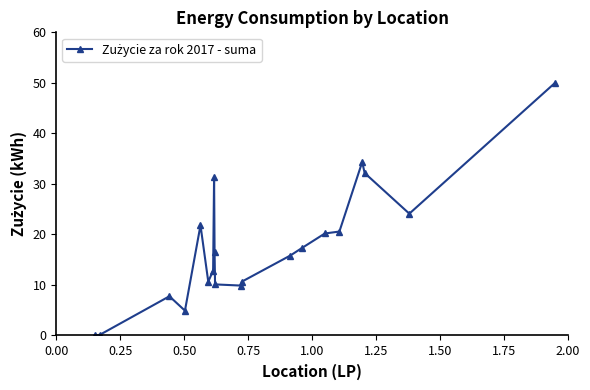

What is the sum of all values?

351.2